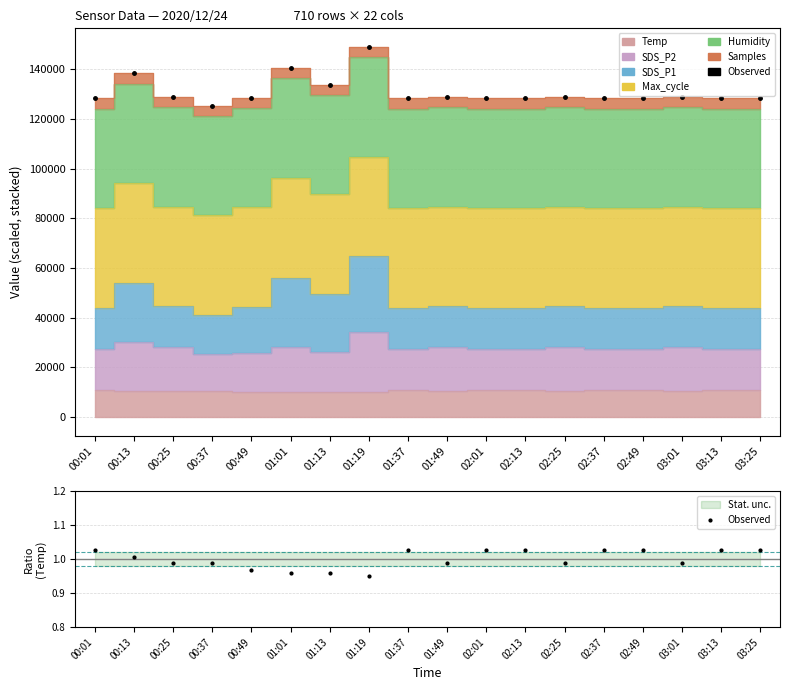

True or false: the data shows 0.4 at 00:37.

False